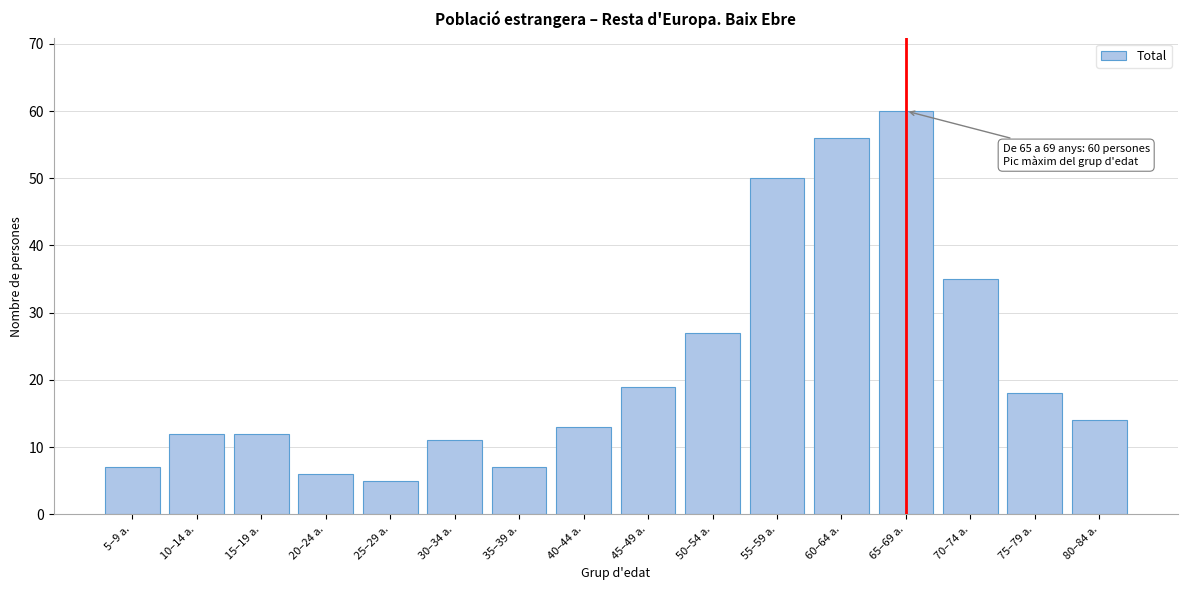

Reading right to left, transcribe all the data shown in this chart.

80–84 a.=14	75–79 a.=18	70–74 a.=35	65–69 a.=60	60–64 a.=56	55–59 a.=50	50–54 a.=27	45–49 a.=19	40–44 a.=13	35–39 a.=7	30–34 a.=11	25–29 a.=5	20–24 a.=6	15–19 a.=12	10–14 a.=12	5–9 a.=7